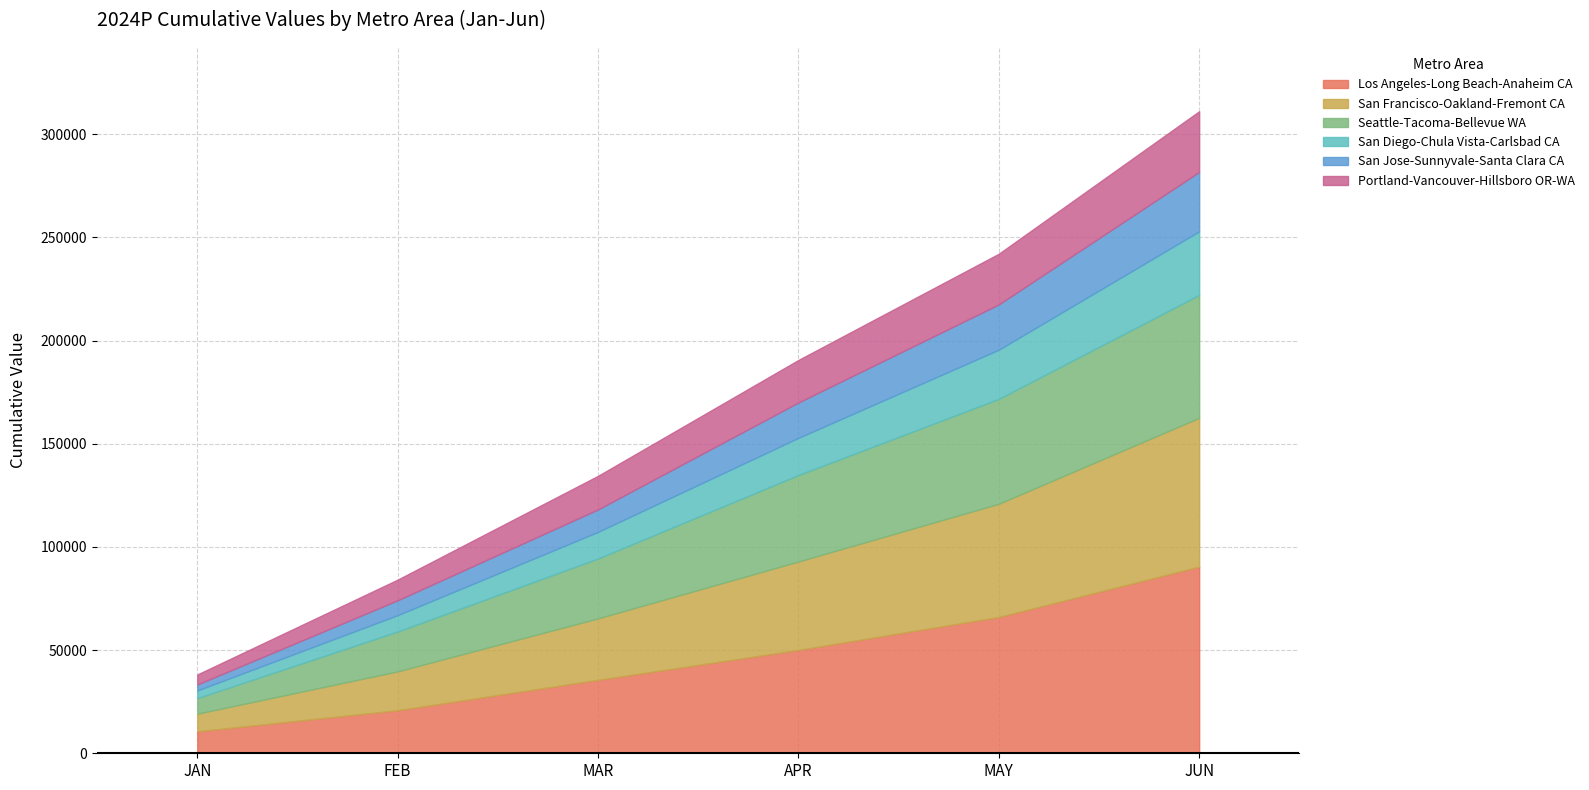

True or false: San Jose-Sunnyvale-Santa Clara CA has more than 0 points higher than both neighbors.

False